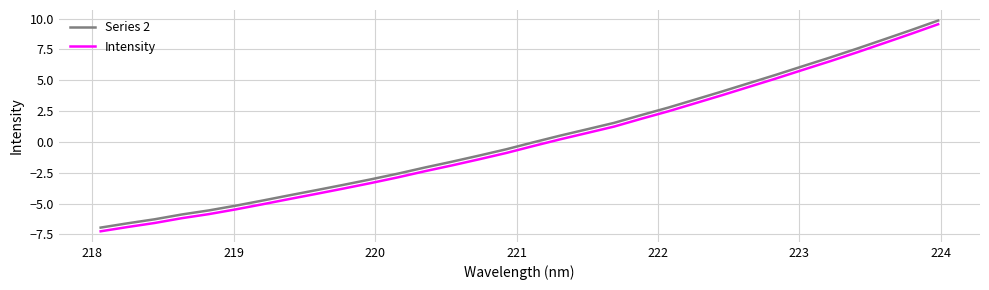

True or false: Series 2 and Intensity cross at least once.

False